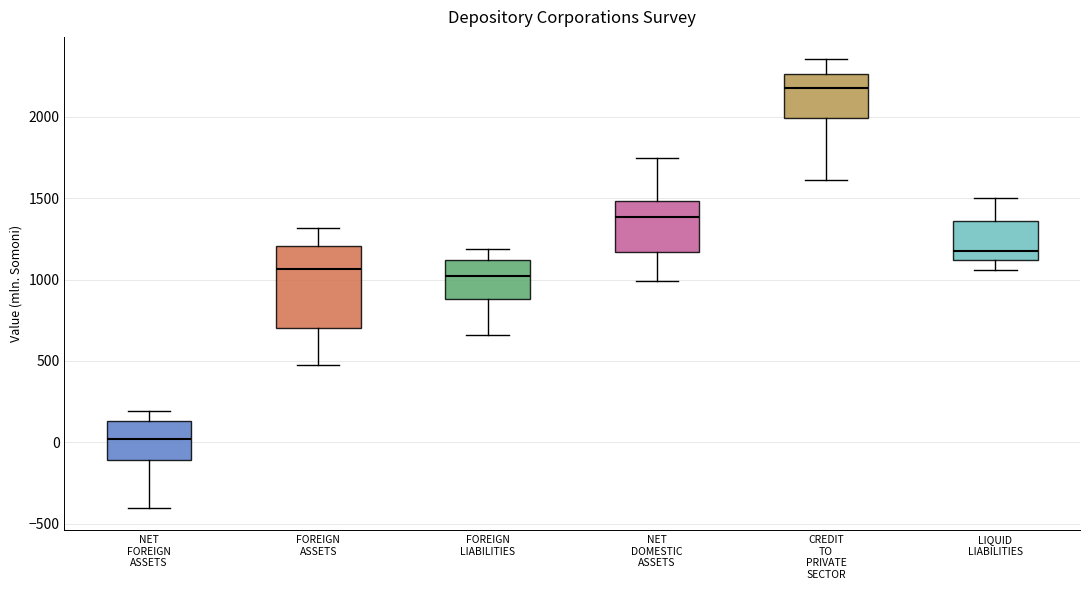

Where does the median line of the box for NET FOREIGN ASSETS sit on the y-axis? The values are not printed on the chart, so give them approximately, as read against the axis.

0